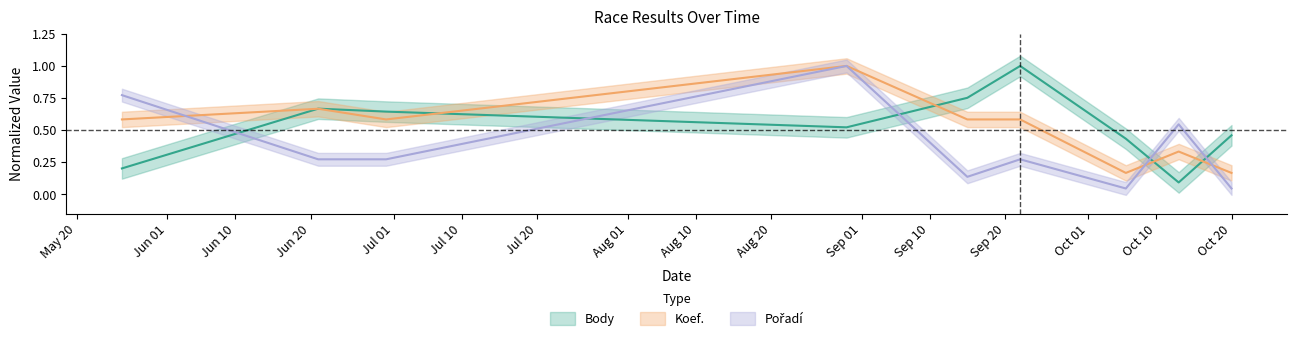

Where do Pořadí and Body first cross each other?

2018-05-26 and 2018-06-21